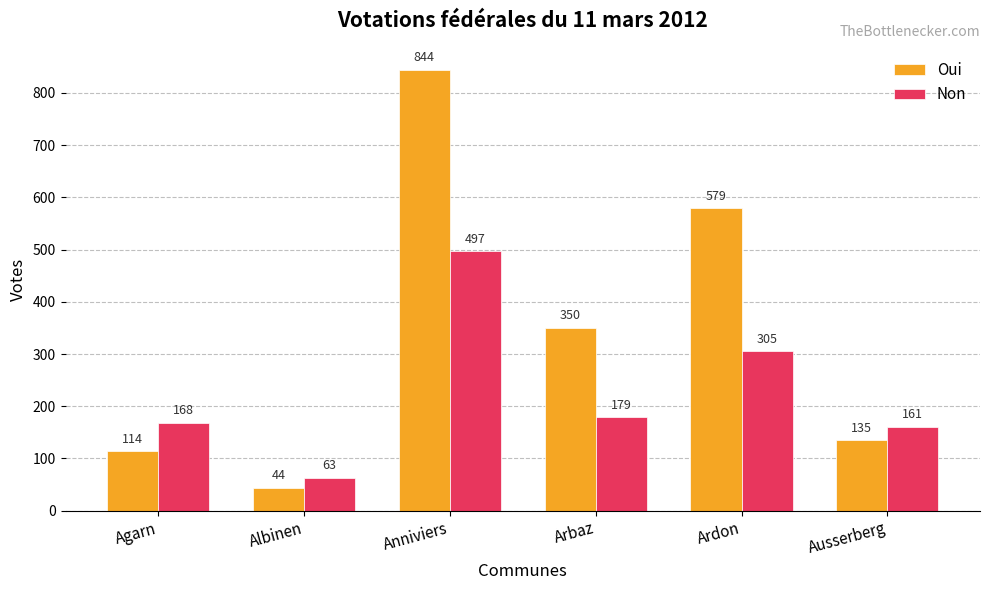

What is the label of the 1st bar from the left?

Agarn